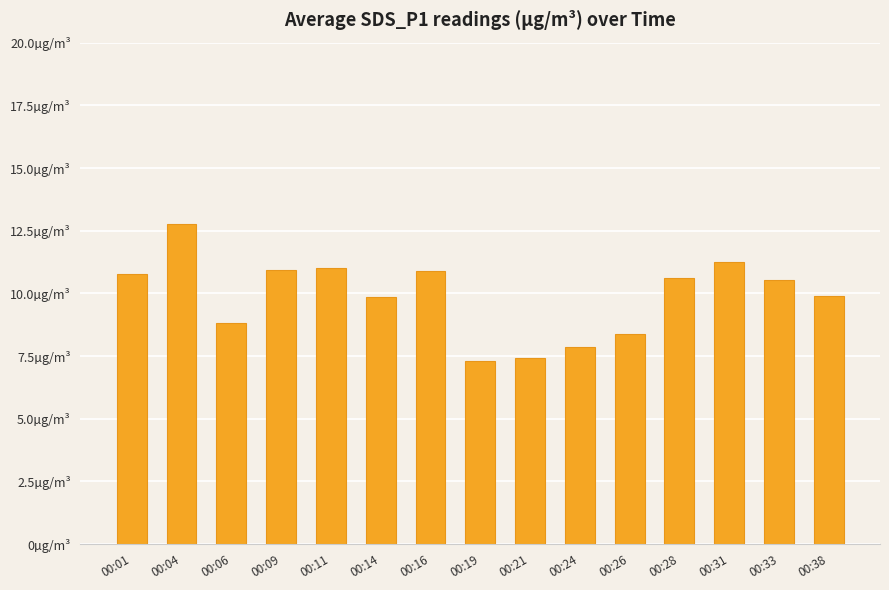

Does the chart contain any negative values?

No